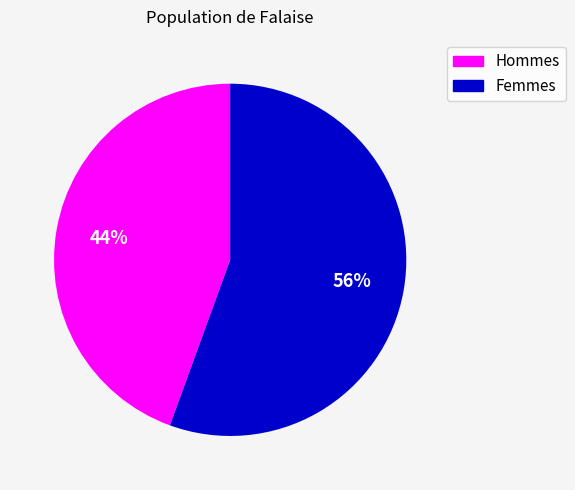

Count the number of slices in the pie.

2